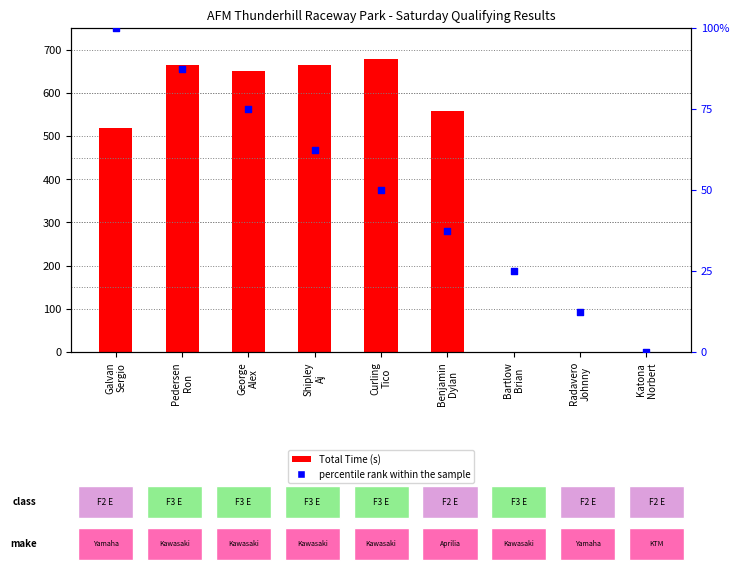

At which category is the sum across all series the highest?

Pedersen
Ron